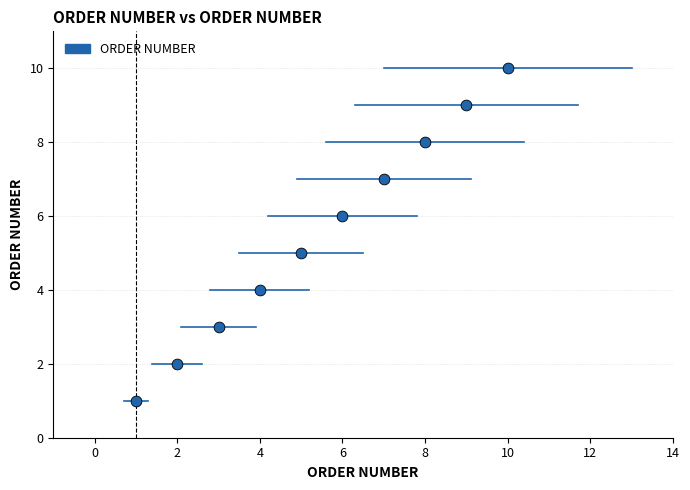

What is the average X value?

6